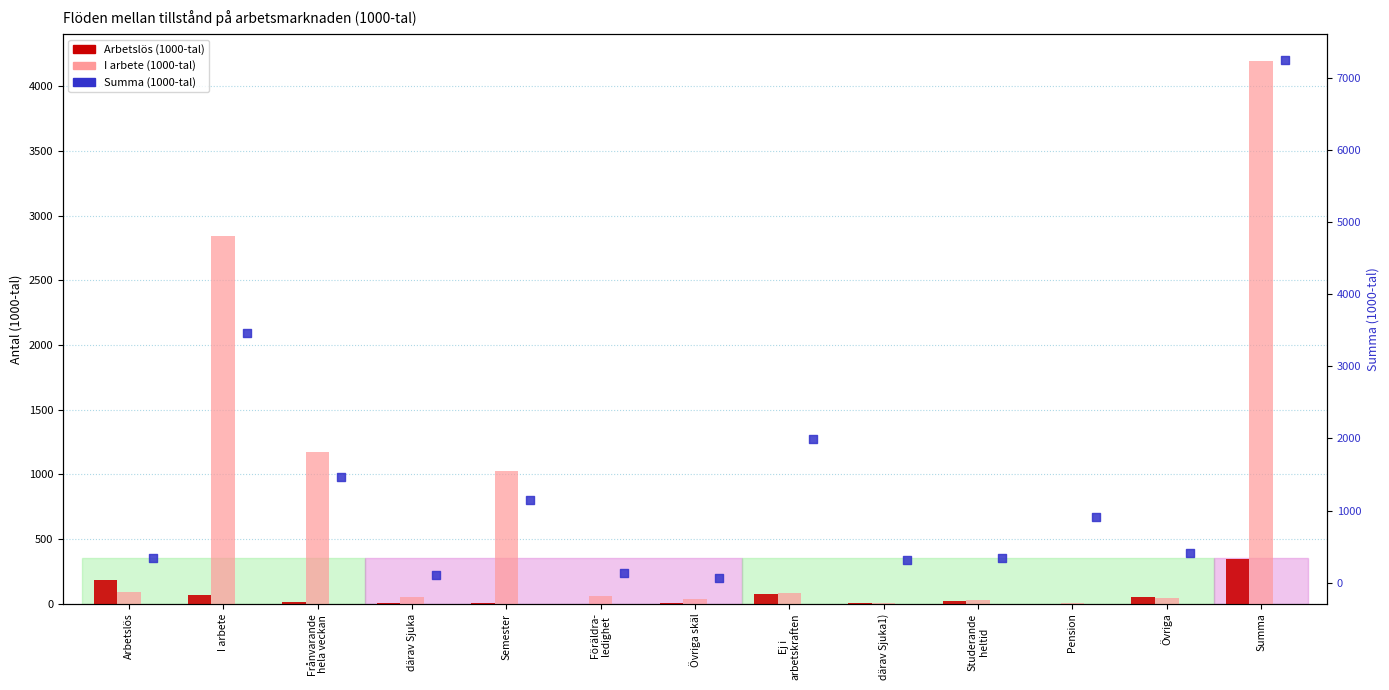

Which series reaches the minimum Y coordinate?

Arbetslös